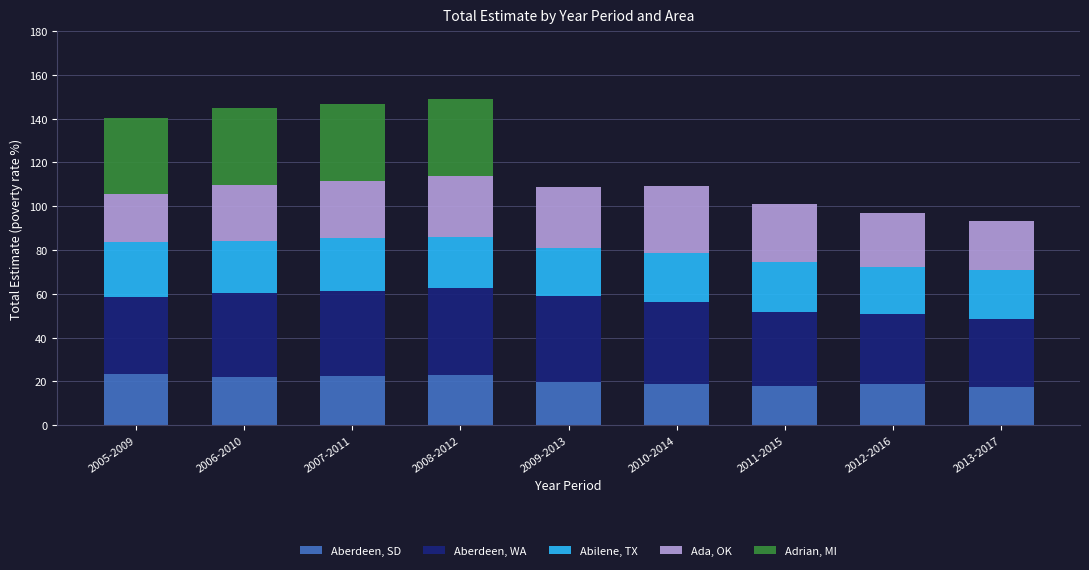

What is the total value across all series at 2005-2009?

140.5